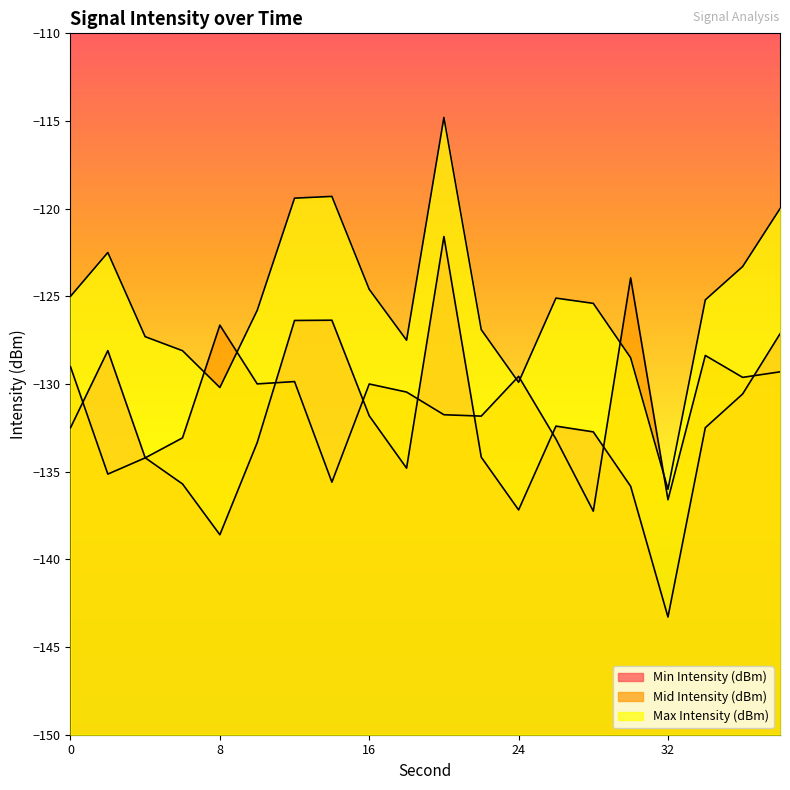

At how many categories does at least one series exceed -142?

20